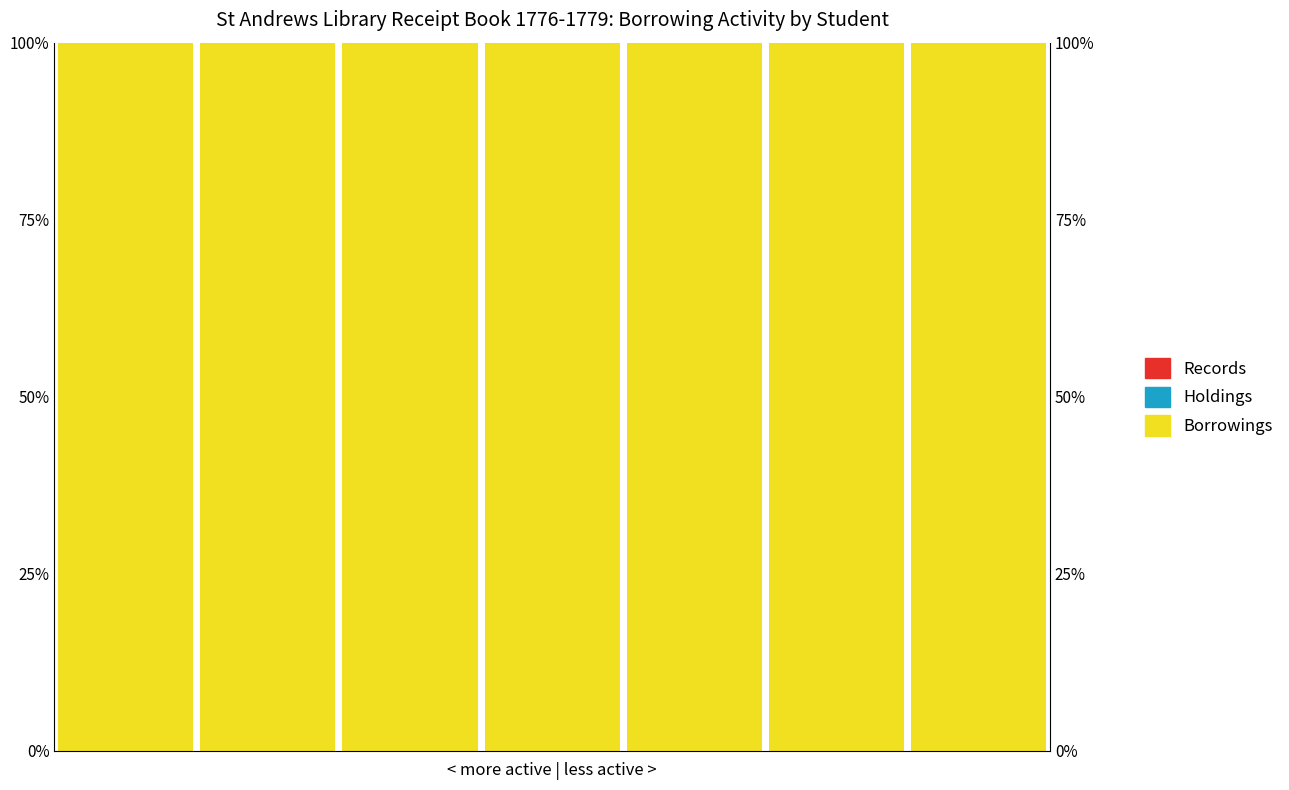

Are the bars horizontal?

No